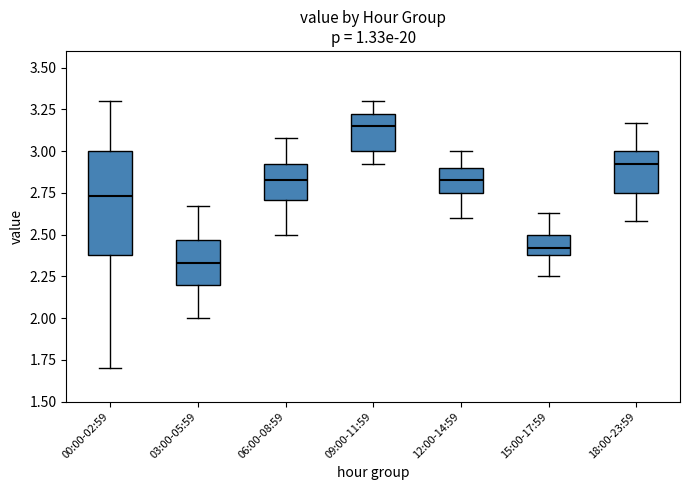

Reading left to right, transcribe this box plot: for each box, give where its median line is, the range the box spans, and where its two whiskers end, as read against the y-axis. The values are not printed on the chart, so give them approximately, as read against the axis.

00:00-02:59: median 2.75, box 2.40 to 3.00, whiskers 1.70 to 3.30
03:00-05:59: median 2.35, box 2.20 to 2.45, whiskers 2.00 to 2.65
06:00-08:59: median 2.85, box 2.70 to 2.90, whiskers 2.50 to 3.10
09:00-11:59: median 3.15, box 3.00 to 3.20, whiskers 2.90 to 3.30
12:00-14:59: median 2.85, box 2.75 to 2.90, whiskers 2.60 to 3.00
15:00-17:59: median 2.40 (just above the box's lower edge), box 2.40 to 2.50, whiskers 2.25 to 2.65
18:00-23:59: median 2.90, box 2.75 to 3.00, whiskers 2.60 to 3.15